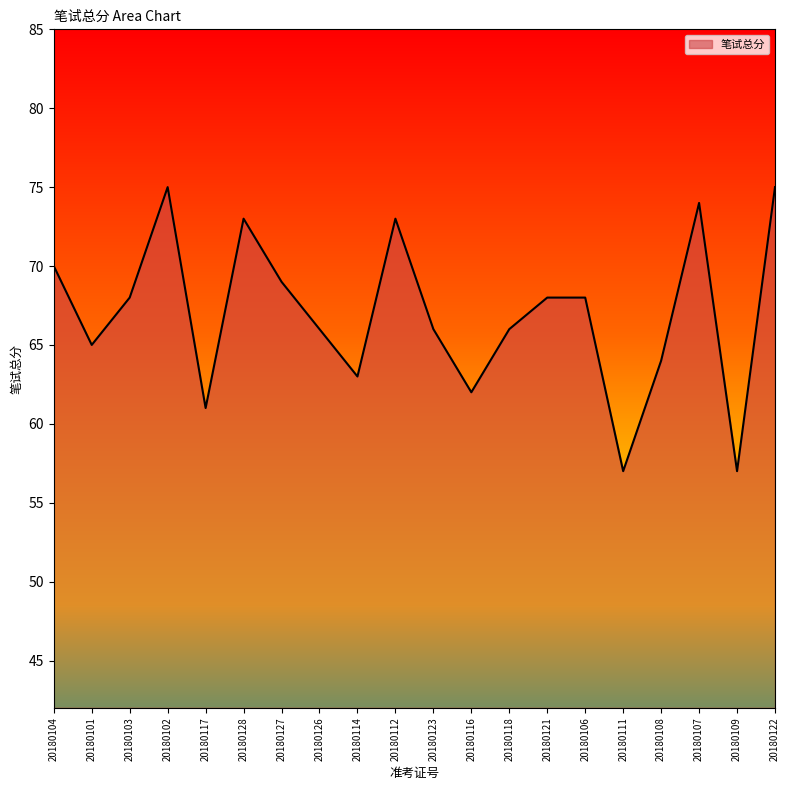

What is the difference between the second highest and minimum values?

18